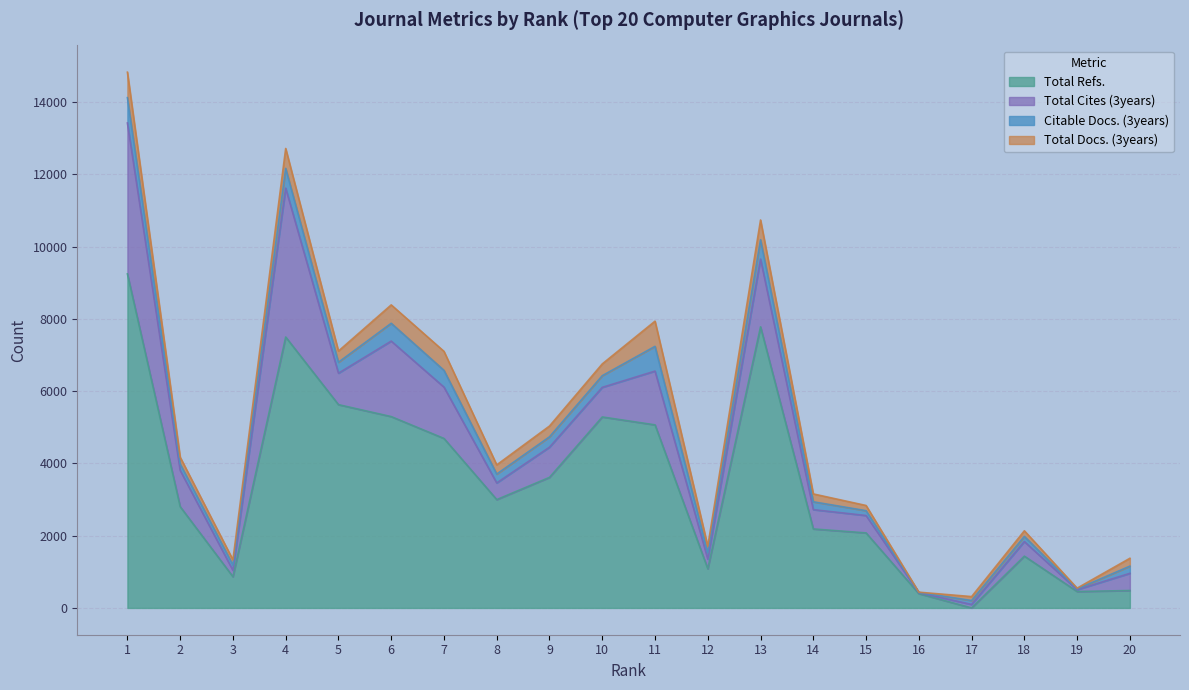

The value of Total Cites (3years) at 2 is 1004. True or false?

True